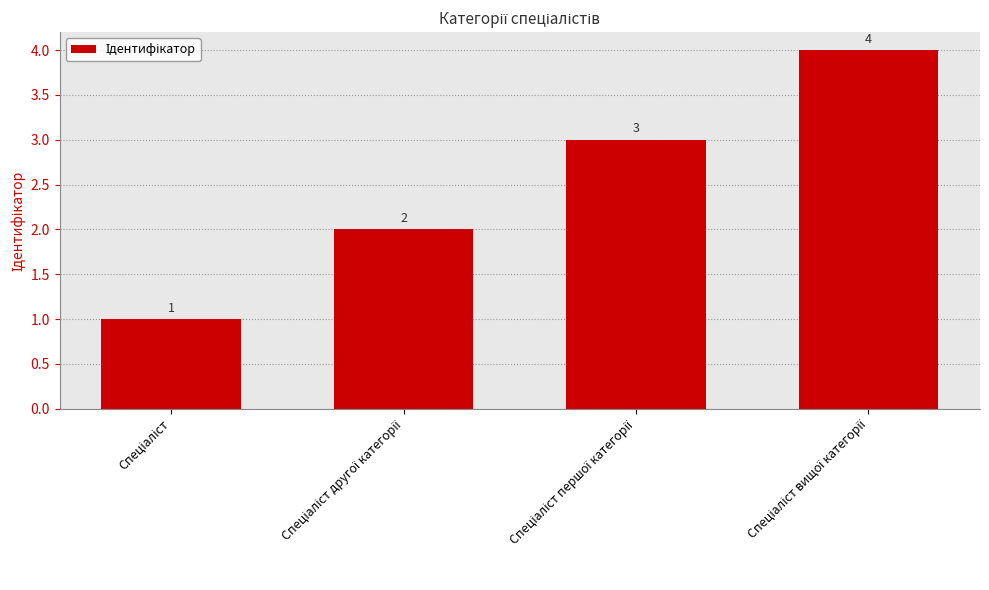

What is the sum of all values?

10